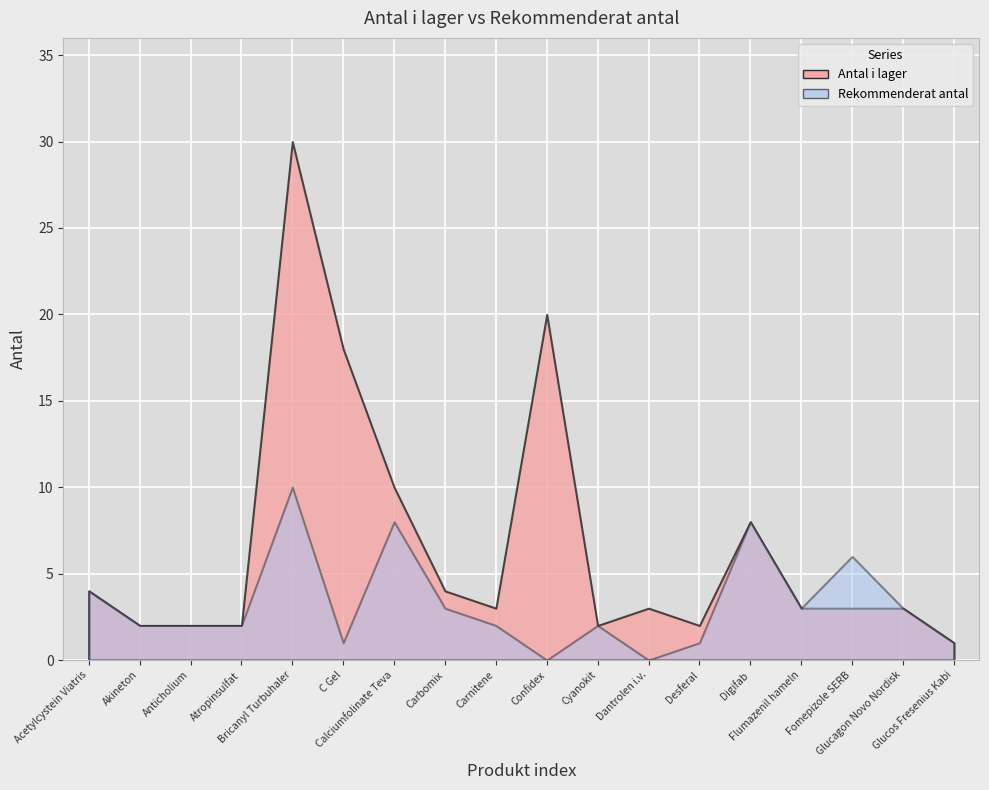

List the labels in order of Rekommenderat antal value, largest first.

Bricanyl Turbuhaler, Calciumfolinate Teva, Digifab, Fomepizole SERB, Acetylcystein Viatris, Carbomix, Flumazenil hameln, Glucagon Novo Nordisk, Akineton, Anticholium, Atropinsulfat, Carnitene, Cyanokit, C Gel, Desferal, Glucos Fresenius Kabi, Confidex, Dantrolen i.v.